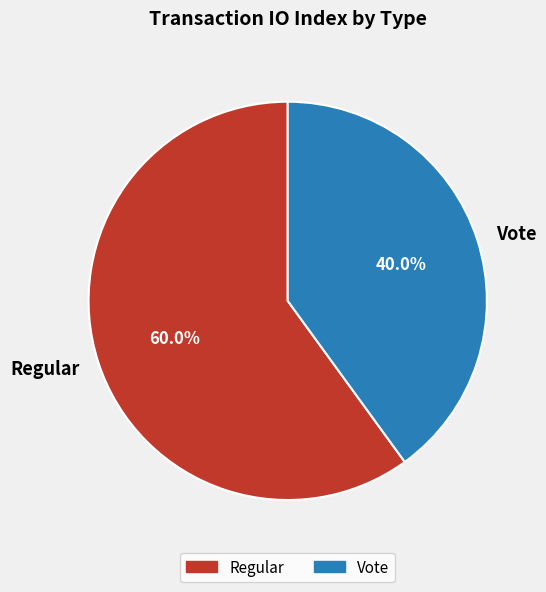

What percentage is the Vote slice, to the nearest percent?

40%